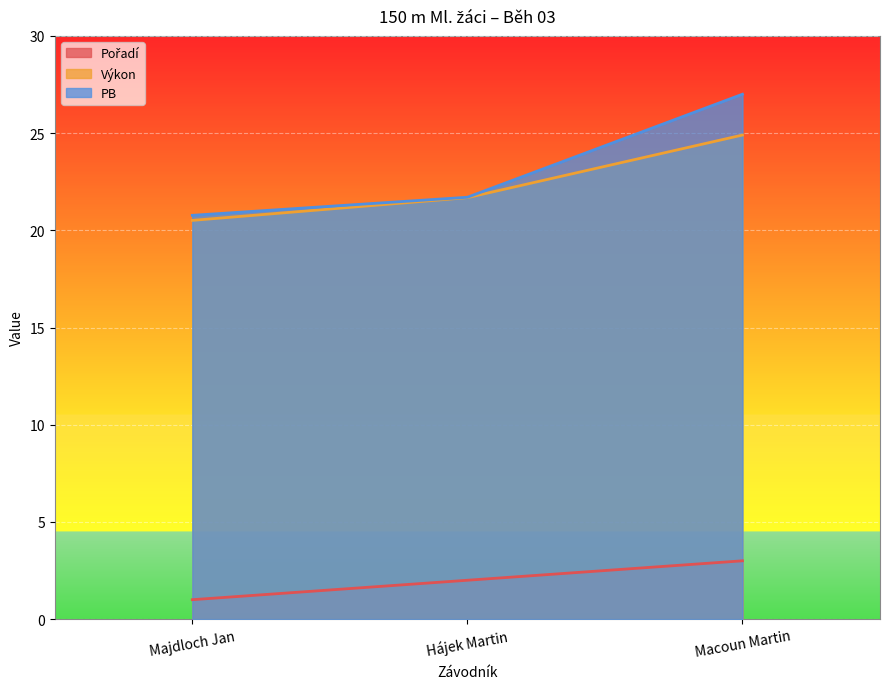

Reading left to right, list all the values displayed in this chart.

Pořadí: 1.0	2.0	3.0
Výkon: 20.5	21.7	24.9
PB: 20.8	21.7	27.0